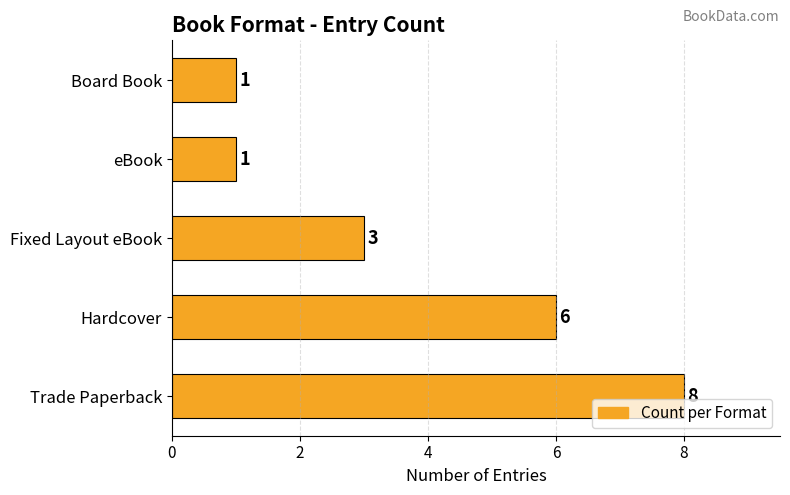

The value at Fixed Layout eBook is 3. True or false?

True